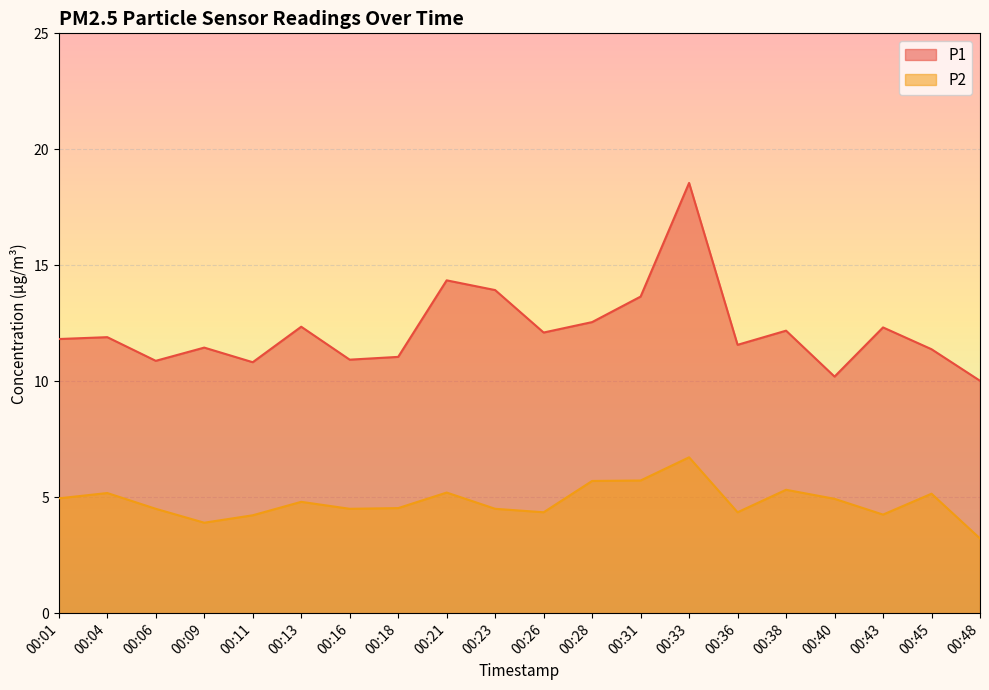

At which category is the sum across all series the highest?

00:33